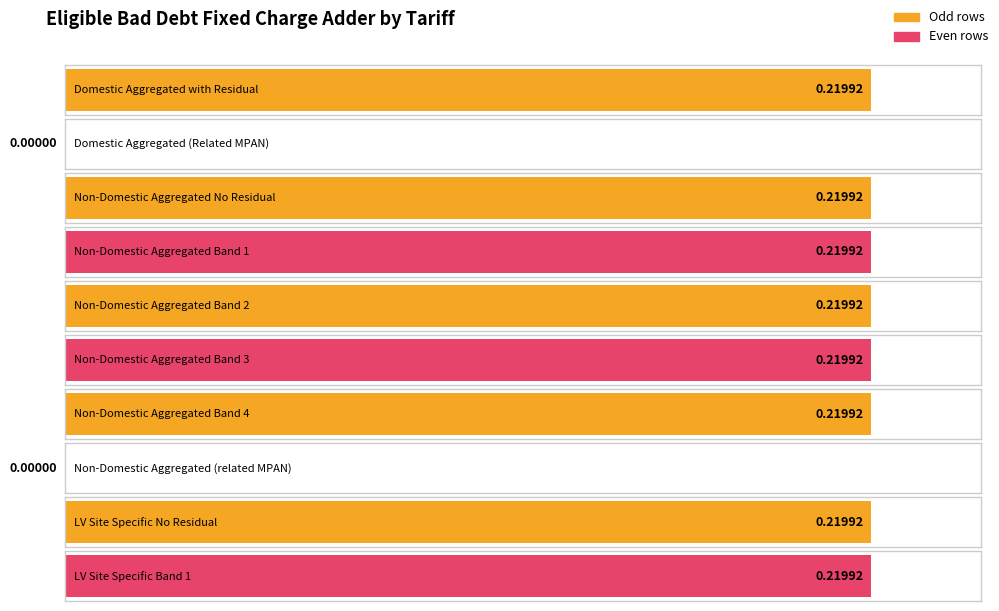

At which category does the chart reach its minimum across all series?

Domestic Aggregated (Related MPAN)